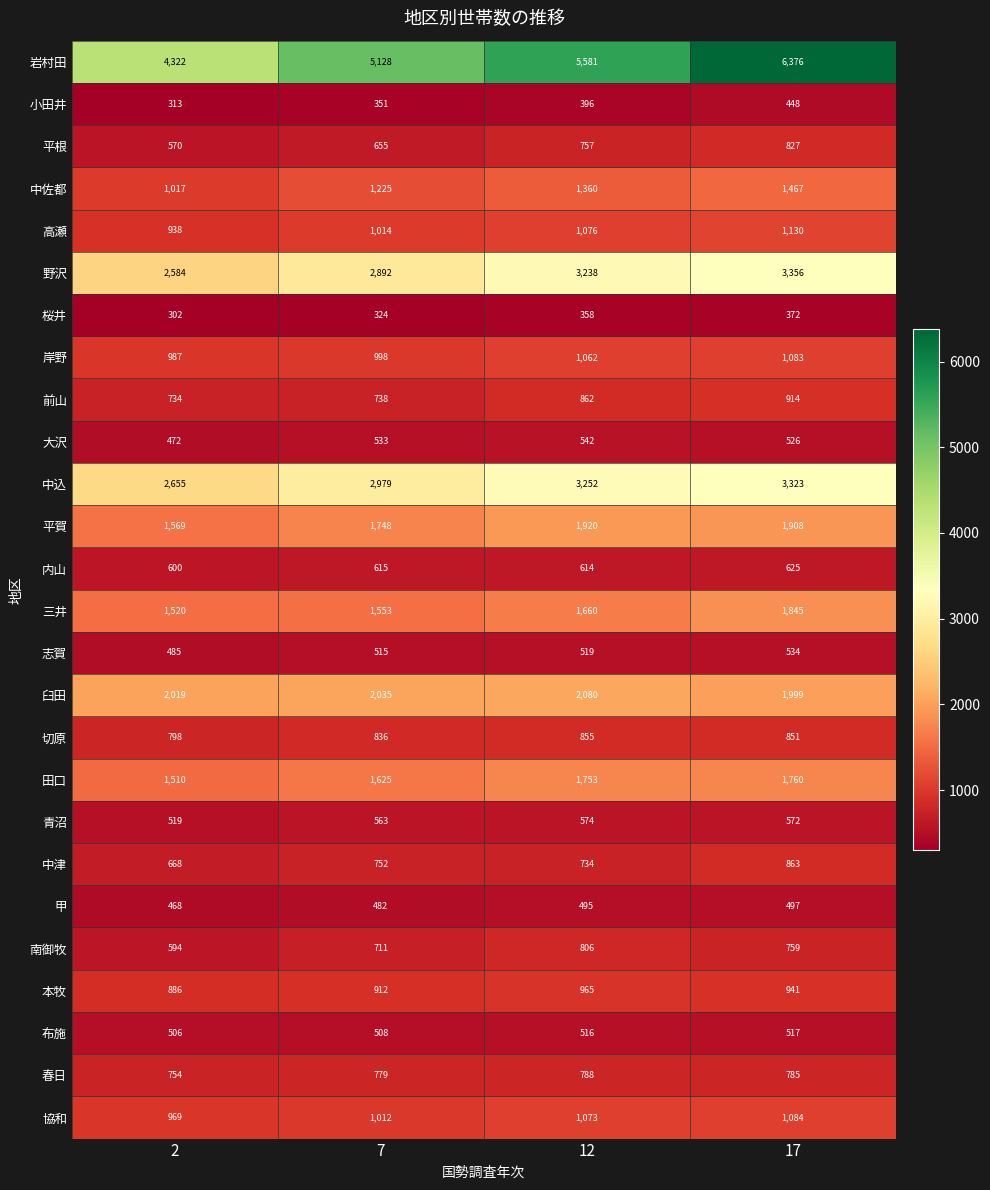

What is the smallest value displayed?

302